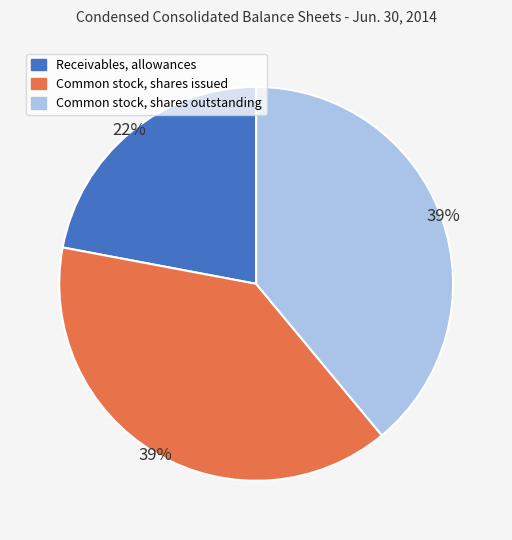

To the nearest percent, what percentage of the pie is Receivables, allowances?

22%